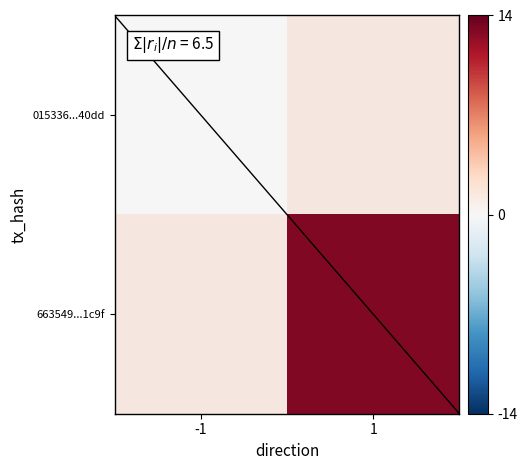

What is the maximum value shown in the chart?

13.0